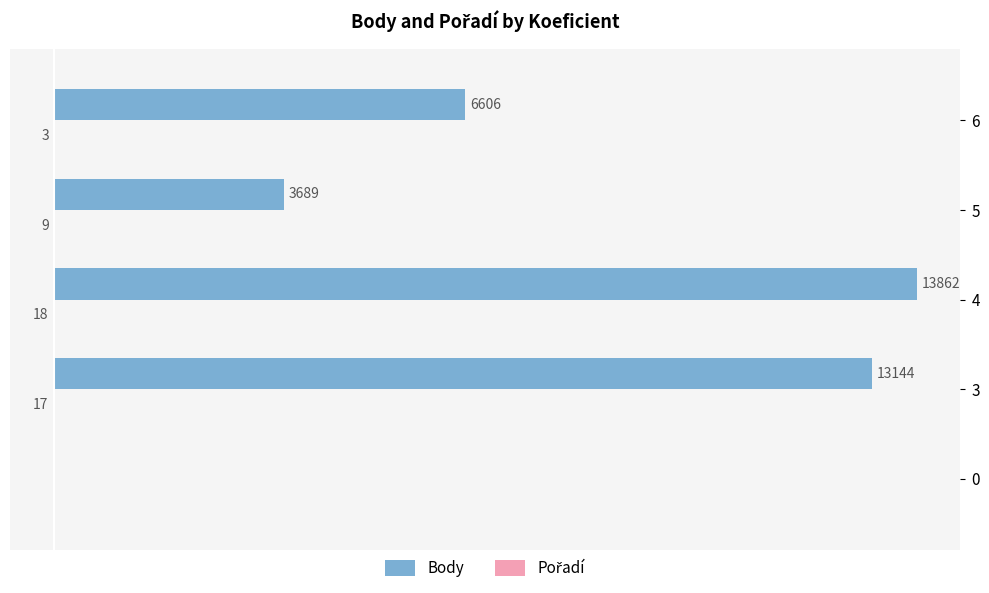

Which series has the largest range (max minus min)?

Body